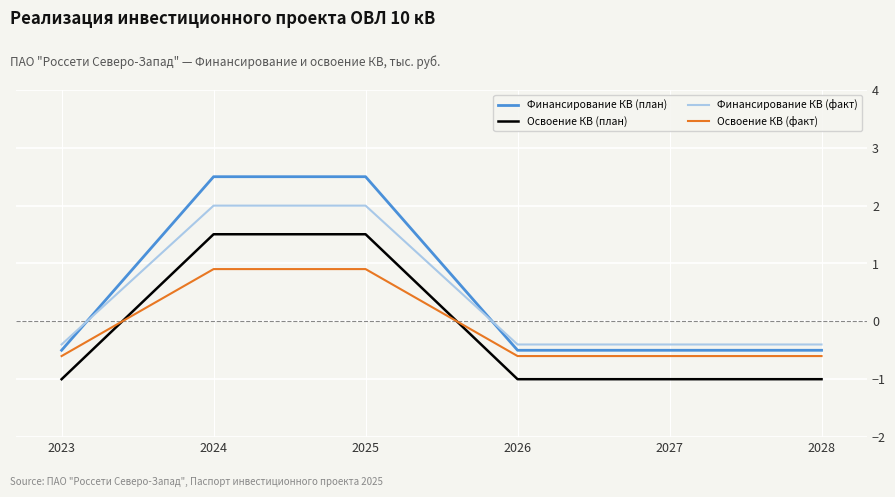

Reading left to right, extract all data points from this chart.

Финансирование КВ (план): 2023=-0.5	2024=2.5	2025=2.5	2026=-0.5	2027=-0.5	2028=-0.5
Освоение КВ (план): 2023=-1.0	2024=1.5	2025=1.5	2026=-1.0	2027=-1.0	2028=-1.0
Финансирование КВ (факт): 2023=-0.4	2024=2.0	2025=2.0	2026=-0.4	2027=-0.4	2028=-0.4
Освоение КВ (факт): 2023=-0.6	2024=0.9	2025=0.9	2026=-0.6	2027=-0.6	2028=-0.6